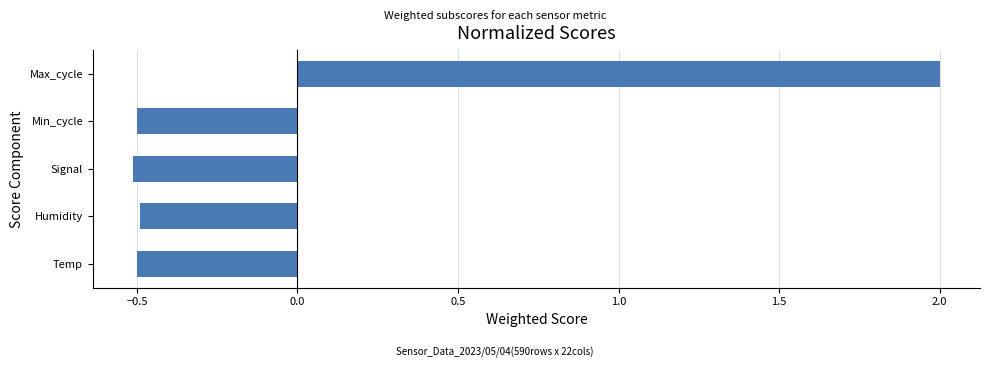

The value at Temp is -0.3. True or false?

False